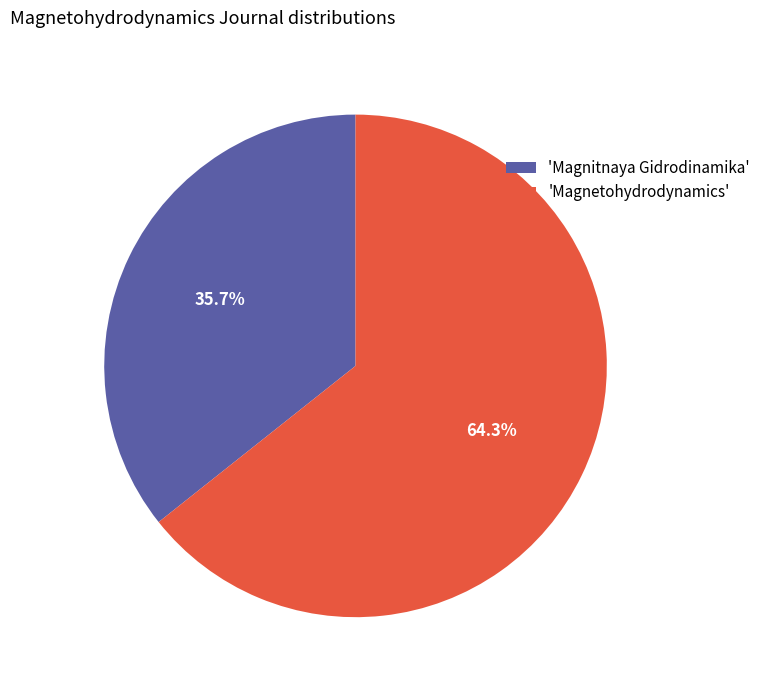

Count the number of slices in the pie.

2